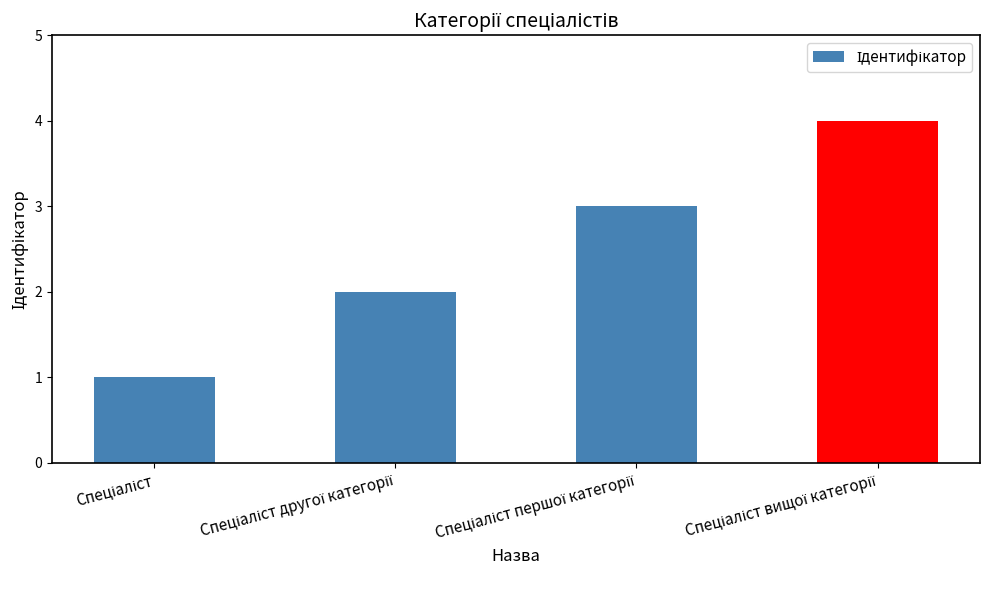

Reading left to right, extract all data points from this chart.

1	2	3	4